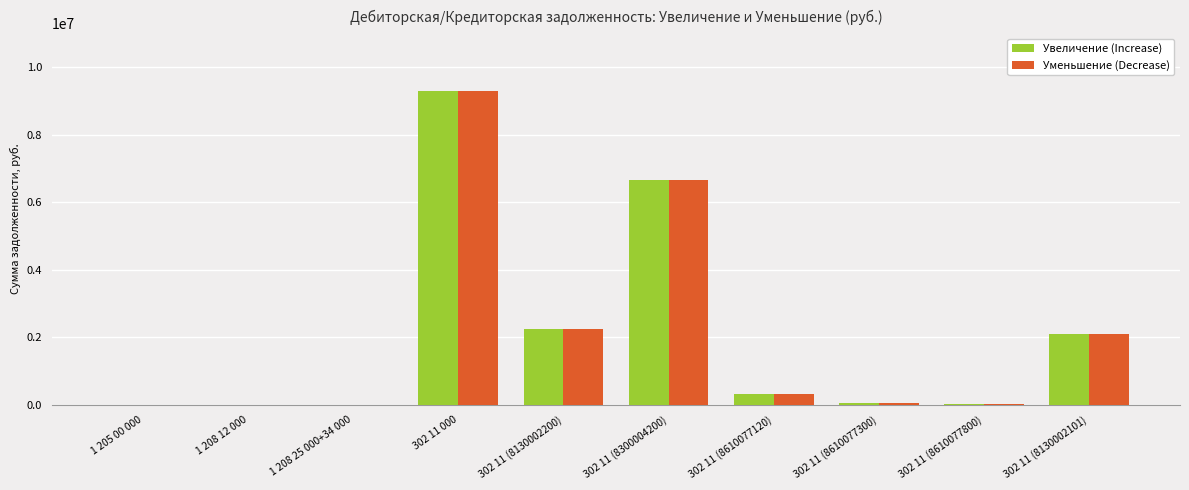

Is it true that Увеличение (Increase) equals 753495.5 at 302 11 (8130002200)?

False